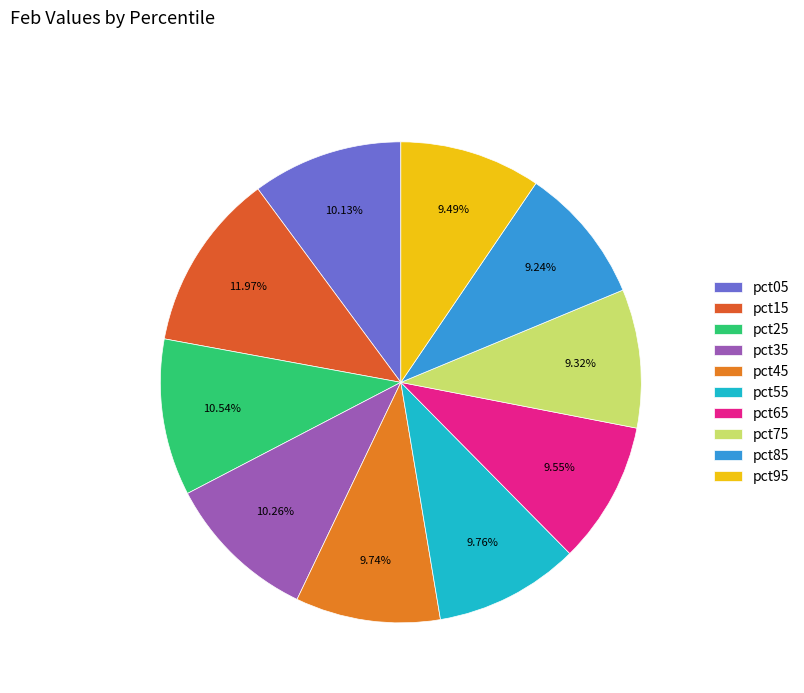

How many segments does this pie chart have?

10